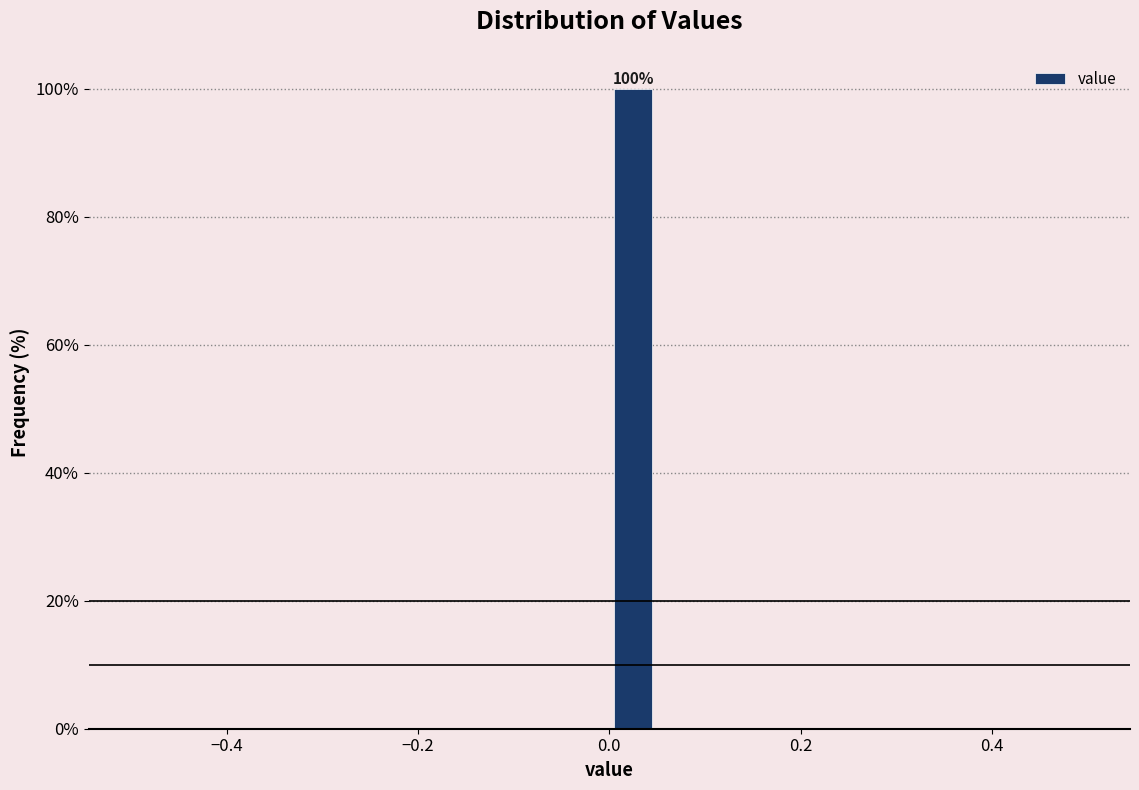

Read against the x-axis, roughly where is the centre of the tallest bar?

0.02